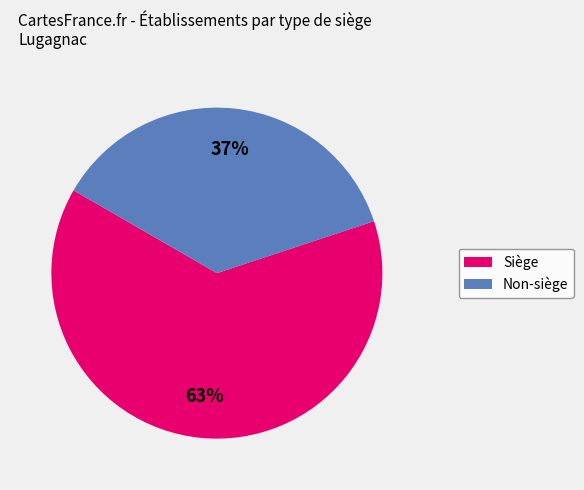

To the nearest percent, what portion does Siège represent?

63%